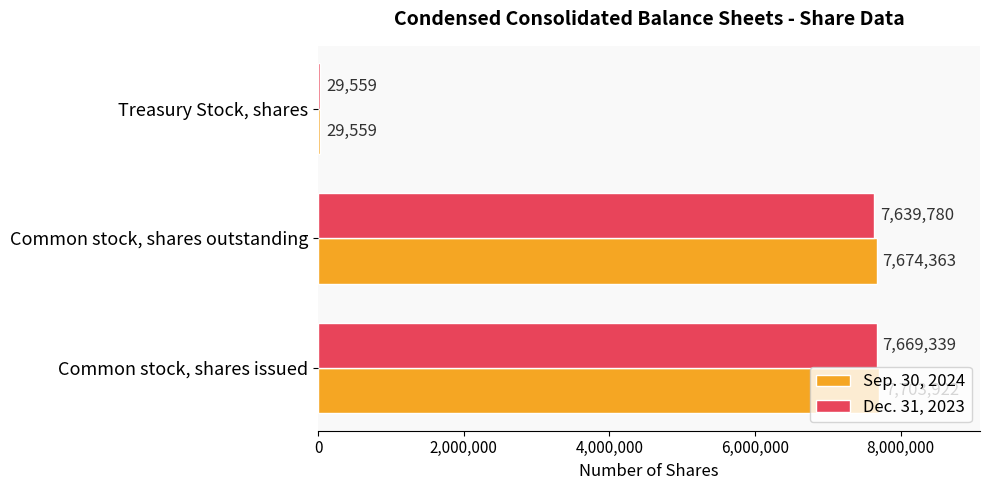

Which series changed the most between Common stock, shares outstanding and Treasury Stock, shares?

Sep. 30, 2024